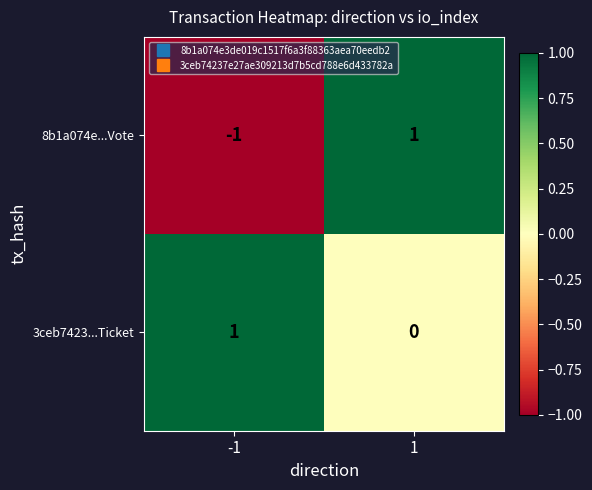

Reading right to left, what are all the values shown in this chart?

8b1a074e...Vote: 1=1	-1=-1
3ceb7423...Ticket: 1=0	-1=1